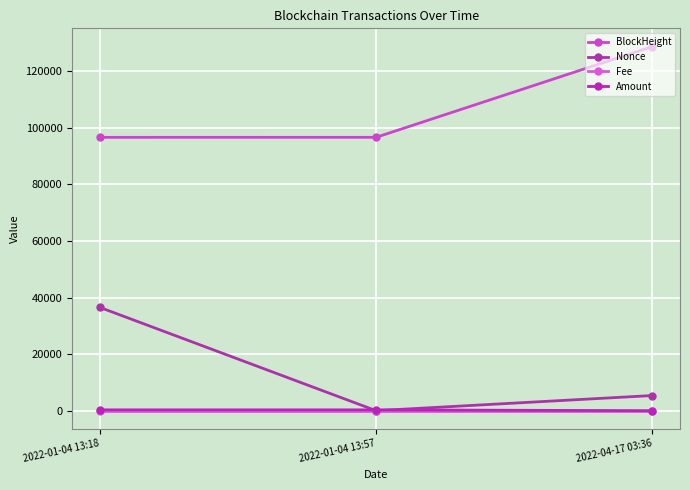

How many lines are shown in the chart?

4